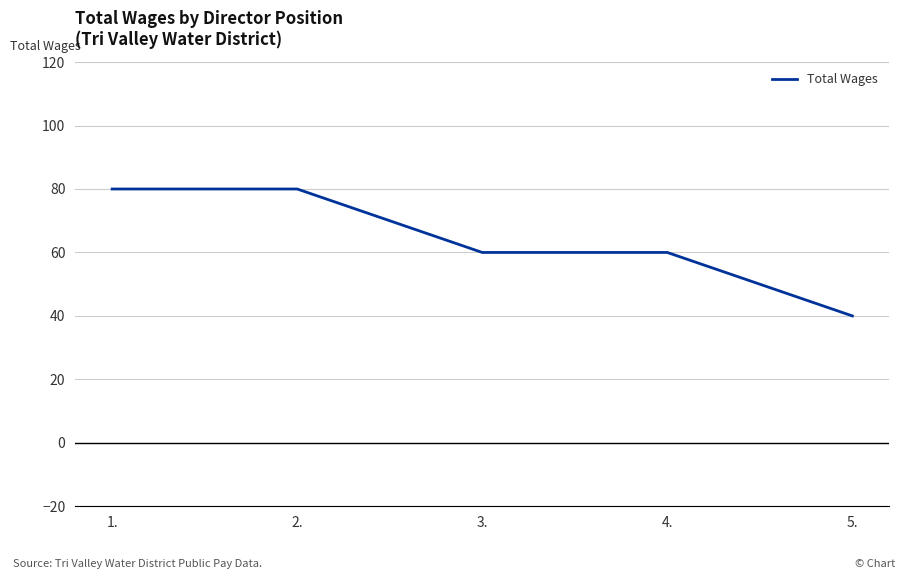

Which has a higher value, 4. or 1.?

1.